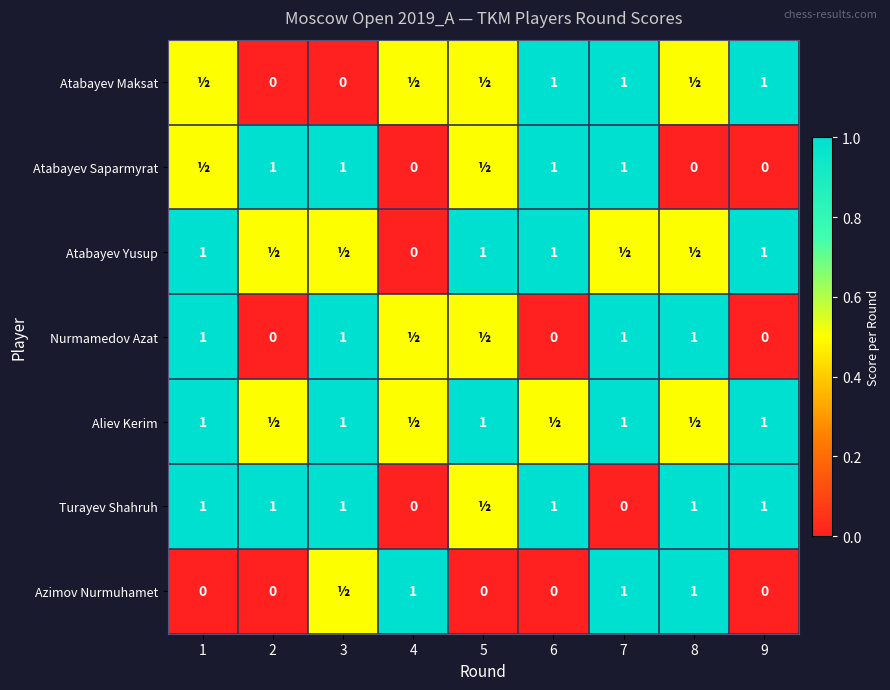

What is the difference between the highest and lowest values at 1?

1.0